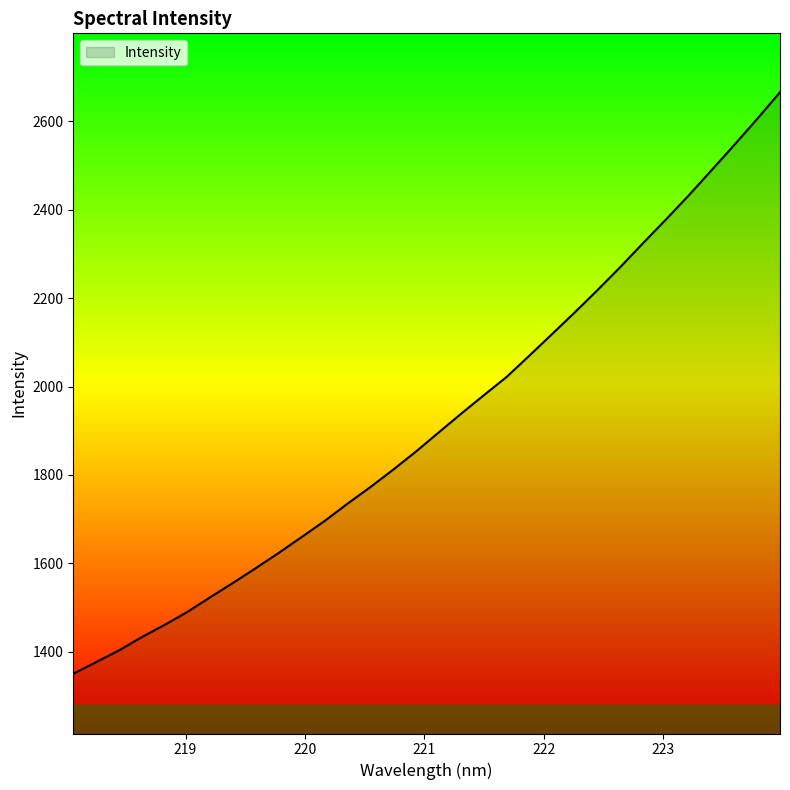

What is the smallest value displayed?

1350.4